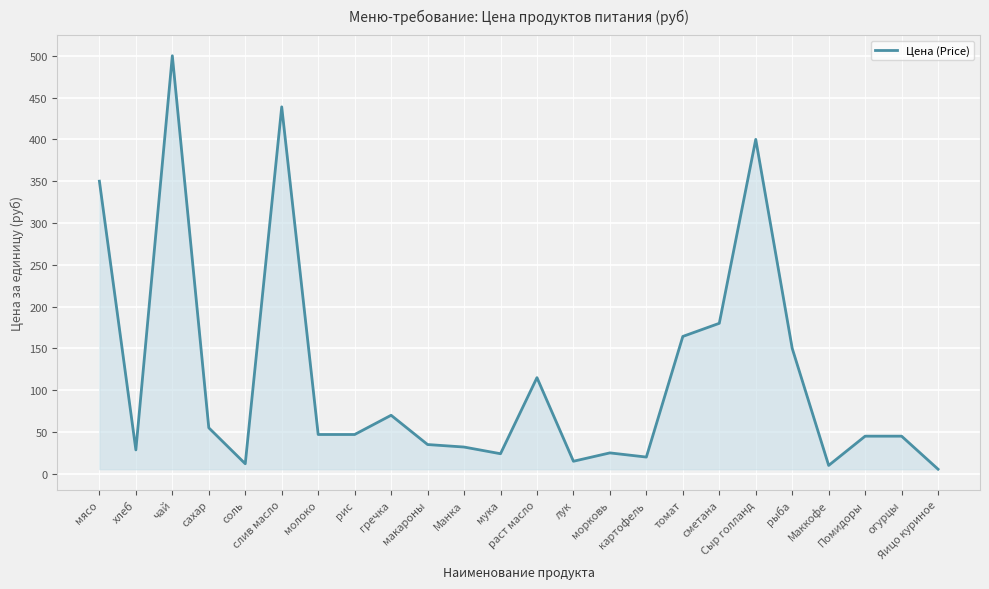

What is the difference between the maximum and minimum values?

494.5